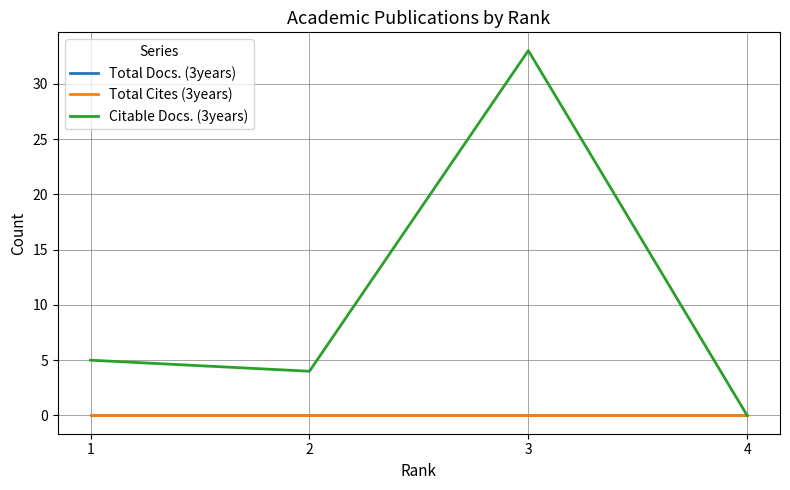

Reading right to left, extract all data points from this chart.

Total Docs. (3years): 0	0	0	0
Total Cites (3years): 0	0	0	0
Citable Docs. (3years): 0	33	4	5